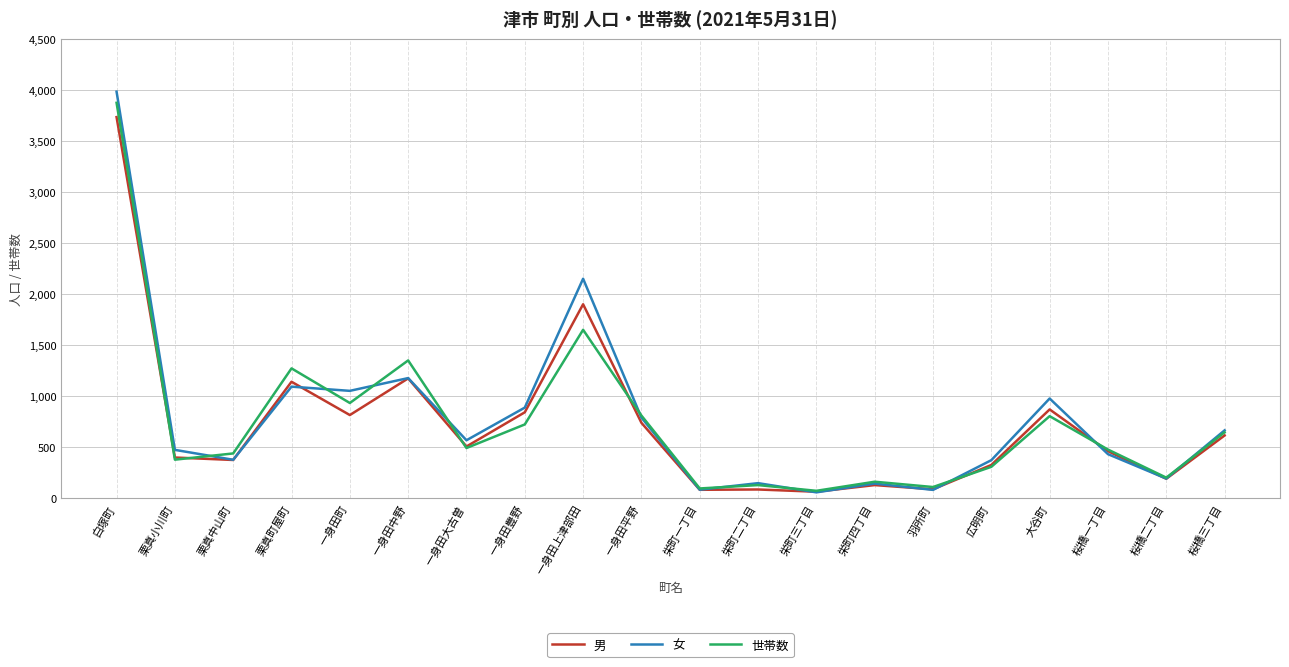

Between which two adjacent categories do 女 and 世帯数 first intersect?

栗真小川町 and 栗真中山町